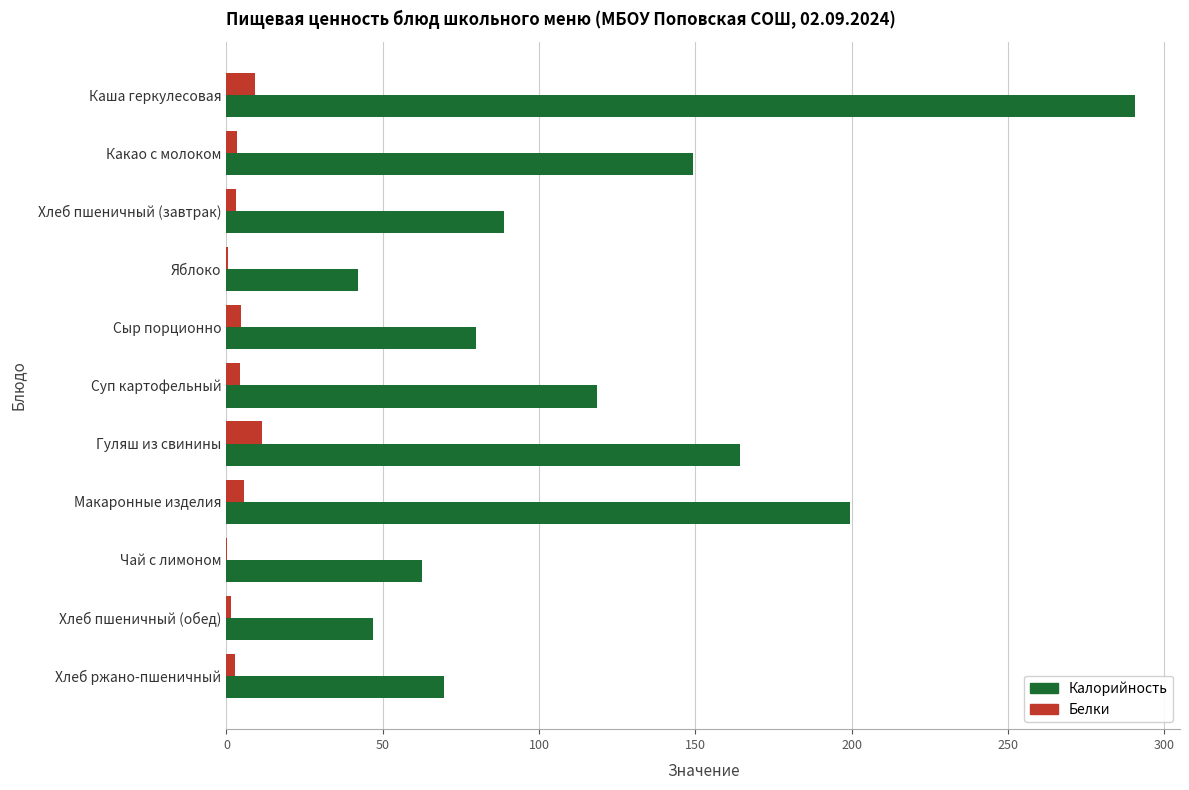

Is it true that Калорийность equals 111.3 at Хлеб ржано-пшеничный?

False